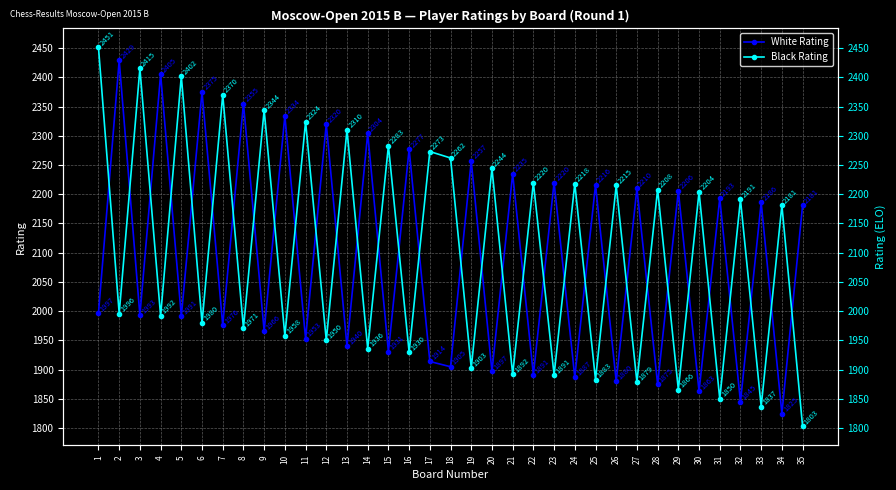

Which series has the largest total across all categories?

Black Rating